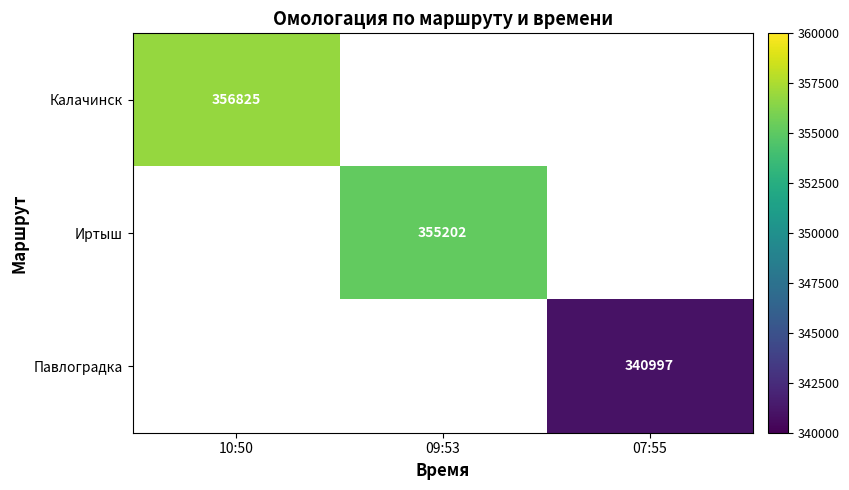

True or false: Иртыш has a value of 122247.2 at 09:53.

False